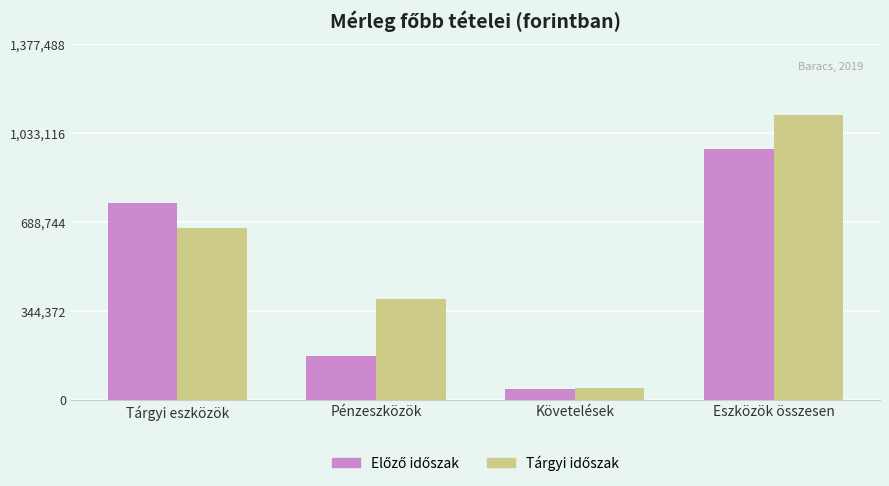

What is the total value across all series at Tárgyi eszközök?

1426694